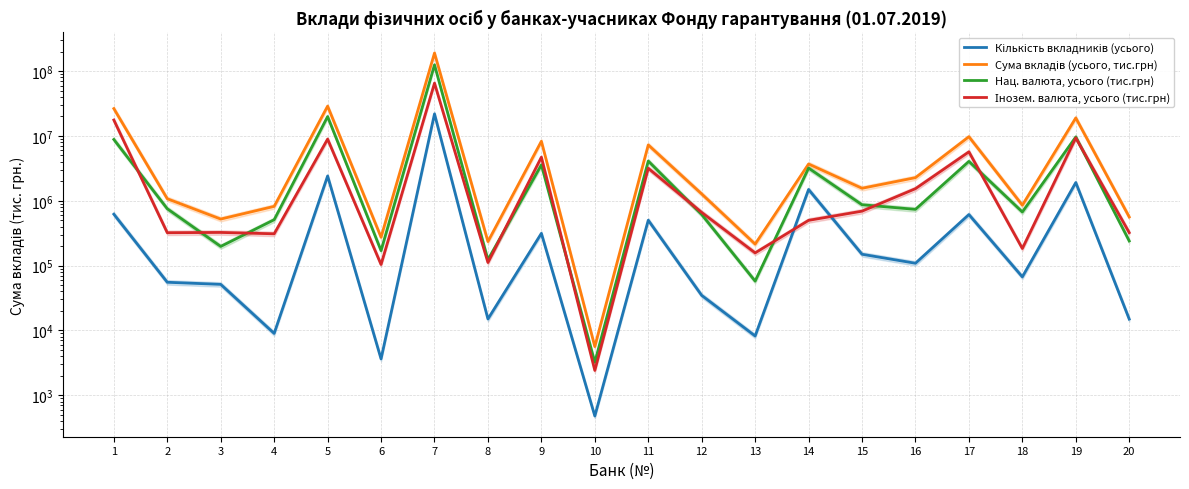

Which series has the widest spread of values?

Сума вкладів (усього, тис.грн)